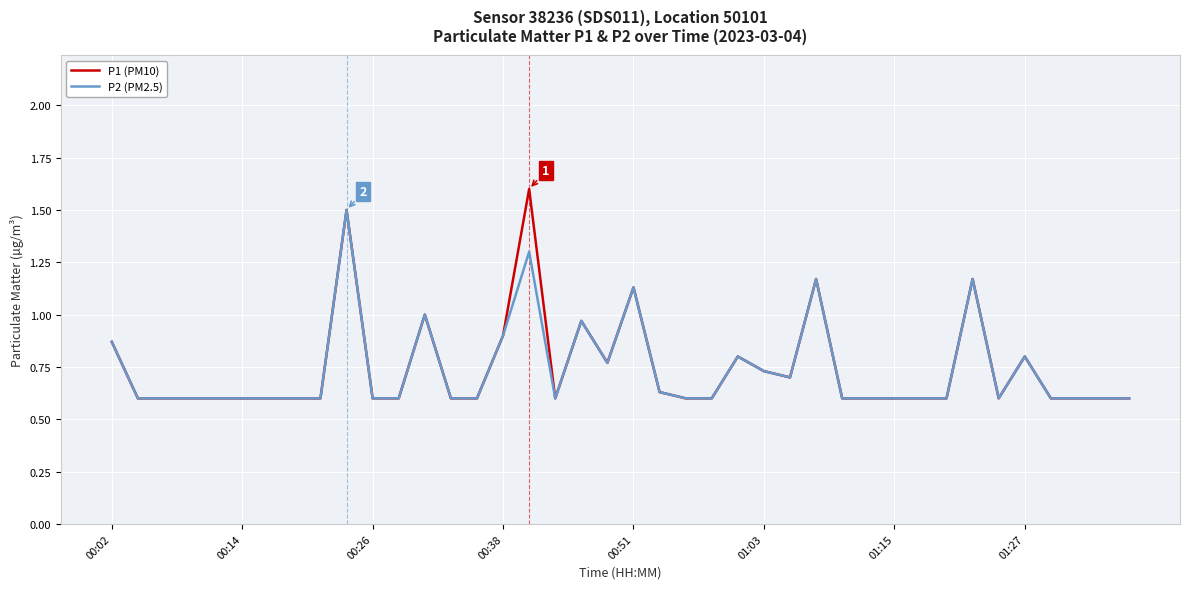

What is the highest value of the P1 (PM10) series?

1.6